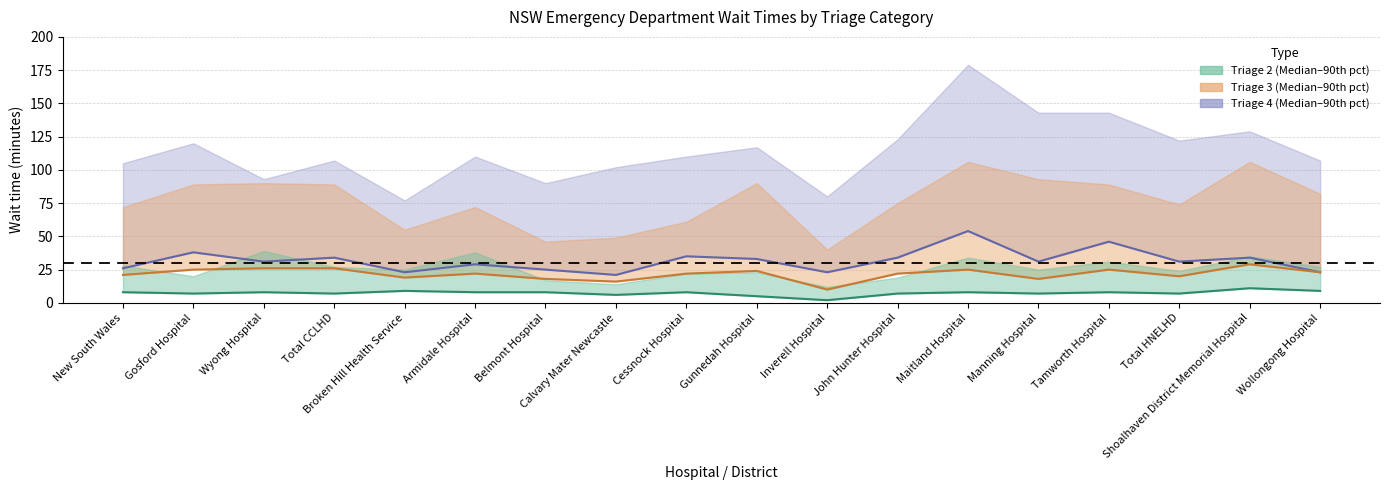

What is the total value across all series at Tamworth Hospital?

79